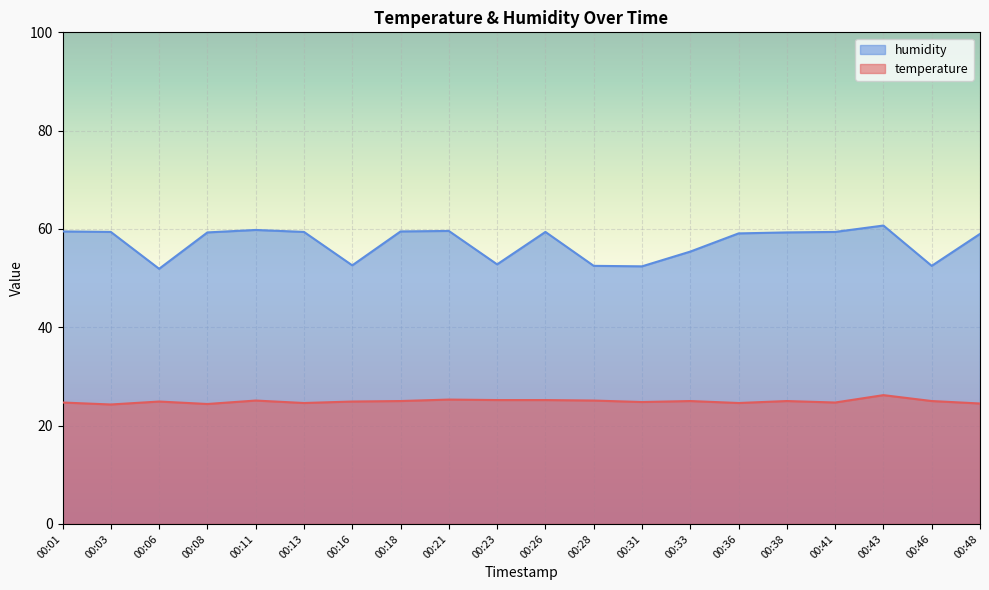

How many lines are shown in the chart?

2